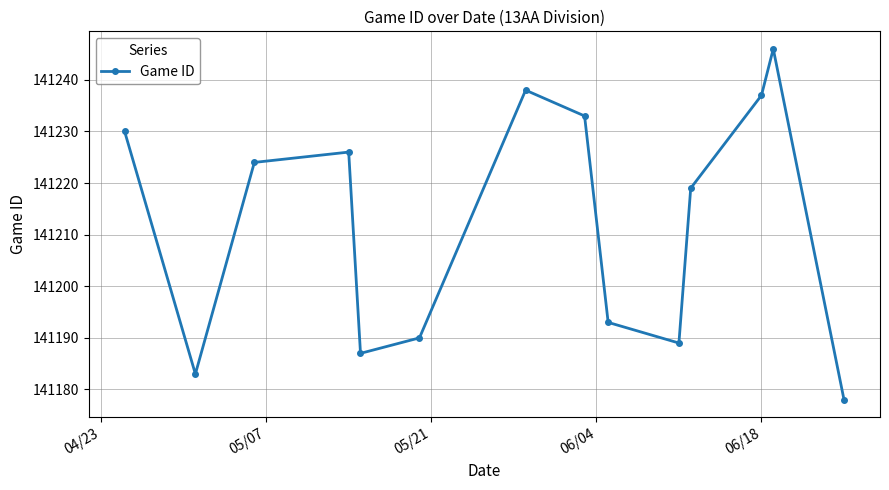

How many interior local valleys (lower than both neighbors) does the data have?

3